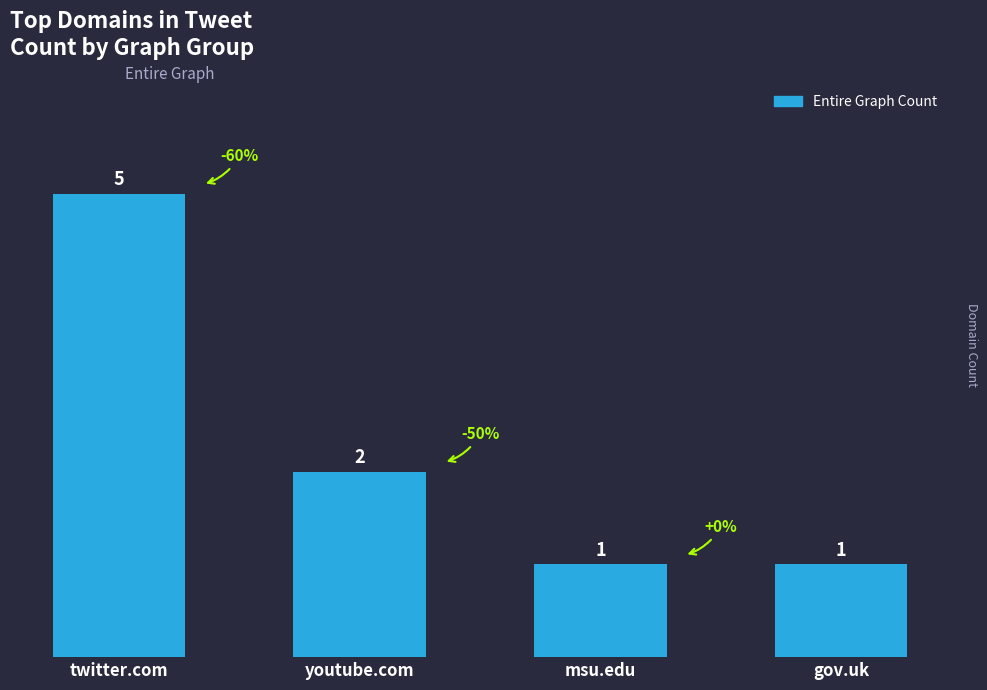

What is the smallest value displayed?

1